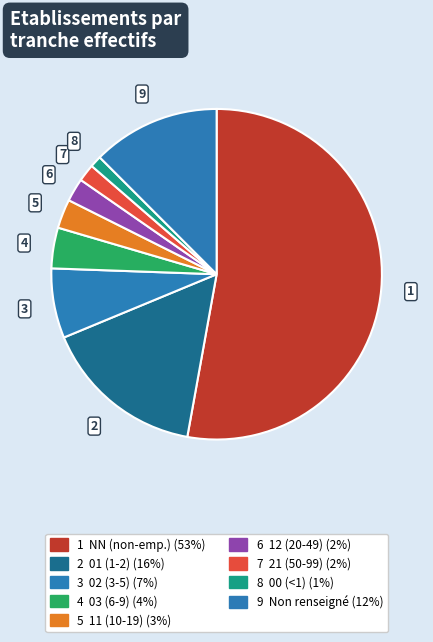

How many slices are in this pie chart?

9